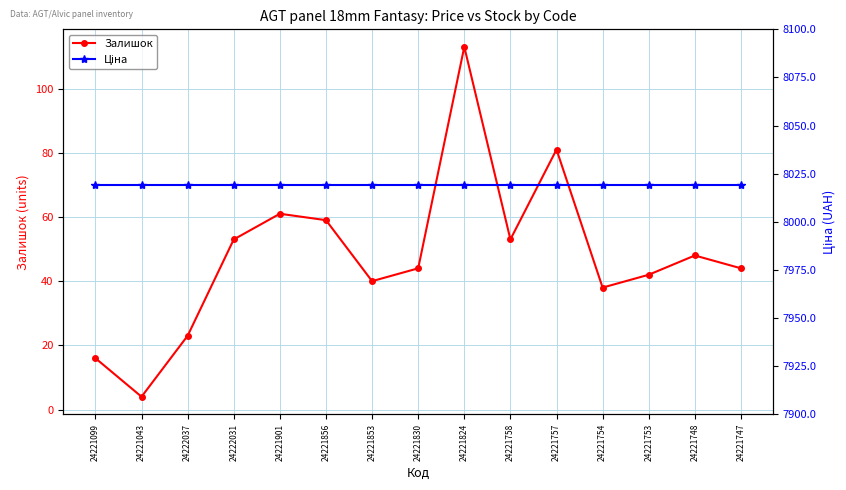

List the labels in order of Ціна value, largest first.

24221099, 24221043, 24222037, 24222031, 24221901, 24221856, 24221853, 24221830, 24221824, 24221758, 24221757, 24221754, 24221753, 24221748, 24221747